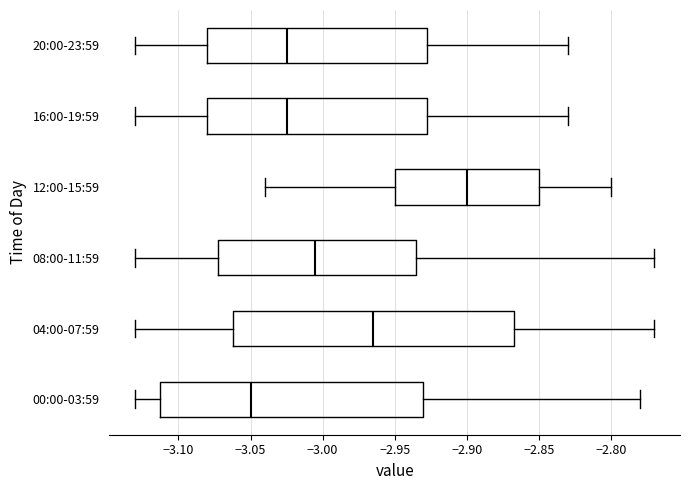

Reading bottom to top, read every box against the x-axis: the position of its median line, the range the box covers, and the ends of its whiskers. The values are not printed on the chart, so give them approximately, as read against the axis.

00:00-03:59: median -3.050, box -3.110 to -2.930, whiskers -3.130 to -2.780
04:00-07:59: median -2.965, box -3.060 to -2.865, whiskers -3.130 to -2.770
08:00-11:59: median -3.005, box -3.070 to -2.935, whiskers -3.130 to -2.770
12:00-15:59: median -2.900, box -2.950 to -2.850, whiskers -3.040 to -2.800
16:00-19:59: median -3.025, box -3.080 to -2.925, whiskers -3.130 to -2.830
20:00-23:59: median -3.025, box -3.080 to -2.925, whiskers -3.130 to -2.830